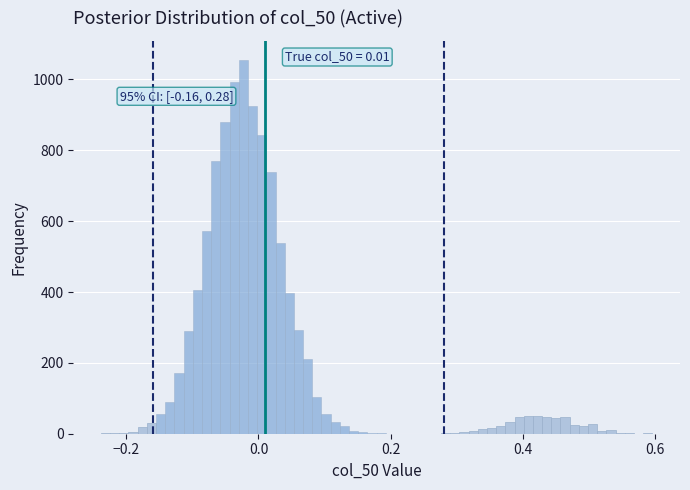

Around what value on the x-axis is the tallest bar? Give the approximate position of its centre, as read against the axis.

-0.02